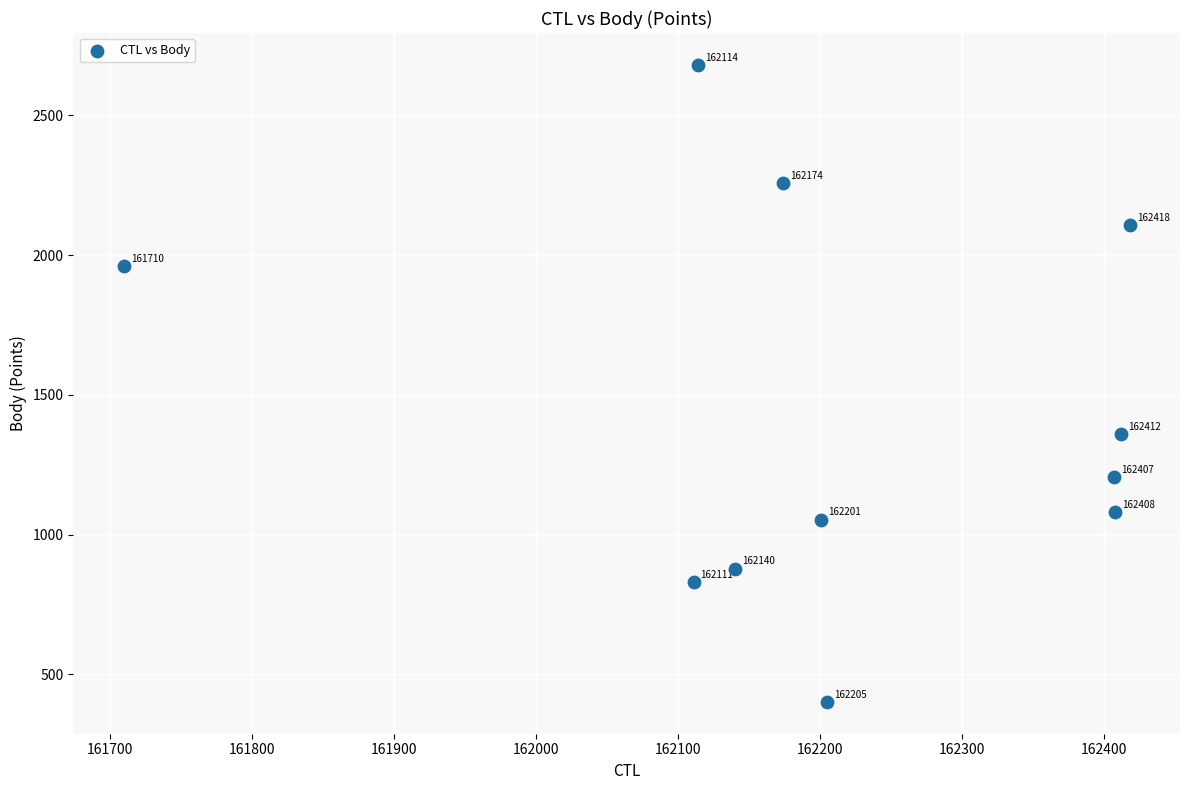

What Y value in the scatter plot is closest to 1541?

1360